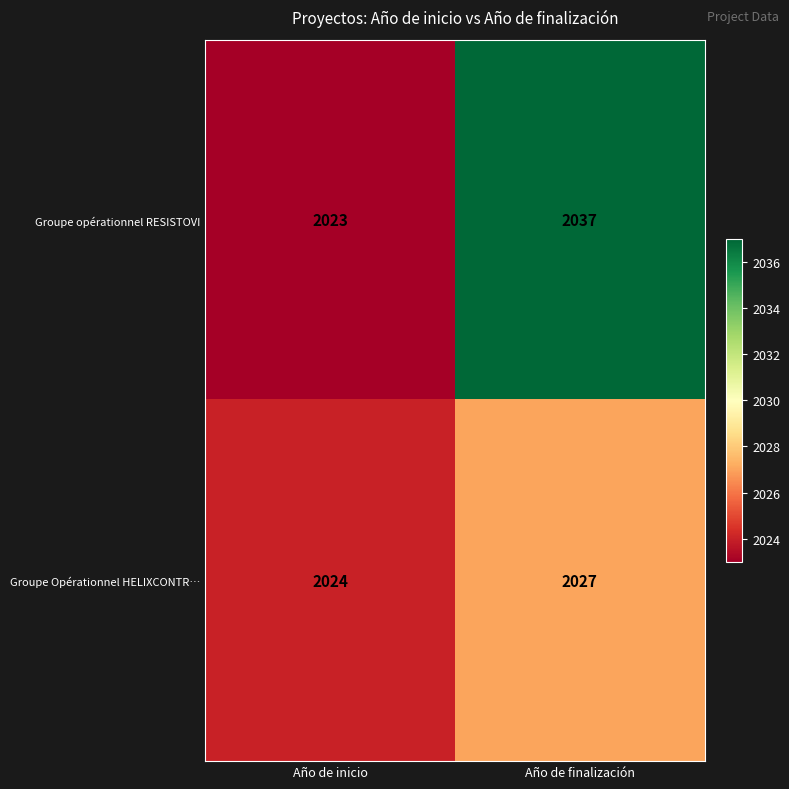

At which label is Groupe opérationnel RESISTOVI closest to 2030?

Año de inicio